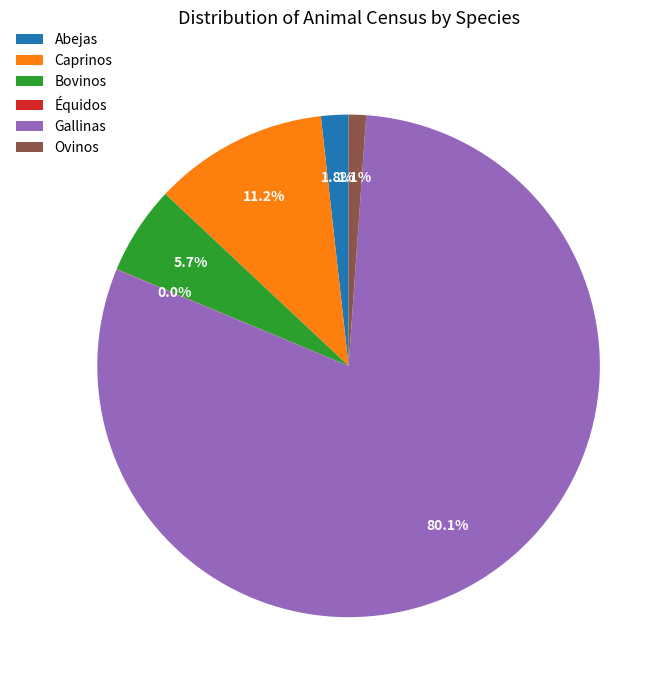

Approximately how many times larger is the value at Caprinos compared to Bovinos?

2.0